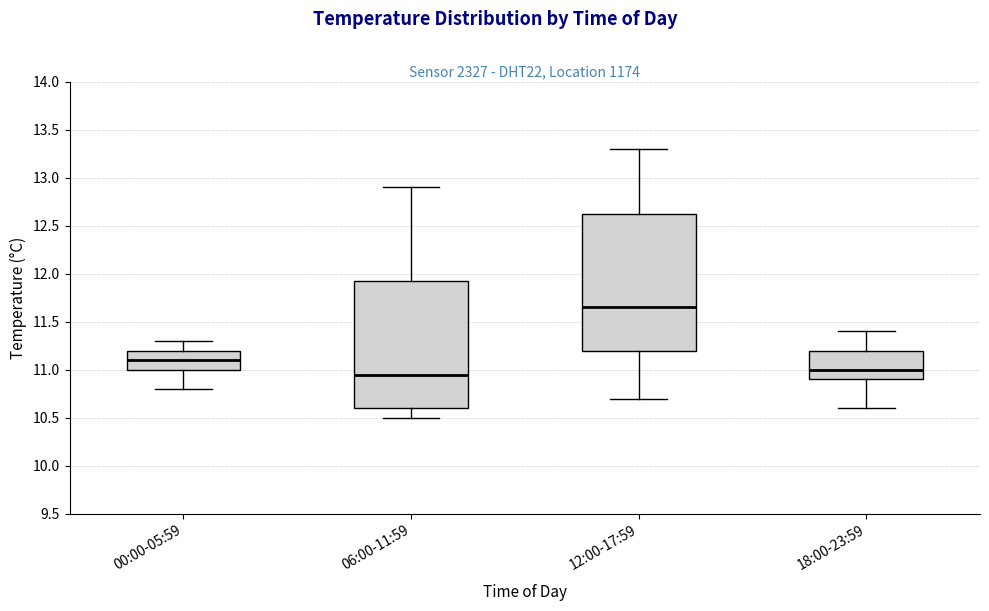

Comparing the boxes themselves (not the whiskers), which one is the tallest?

12:00-17:59